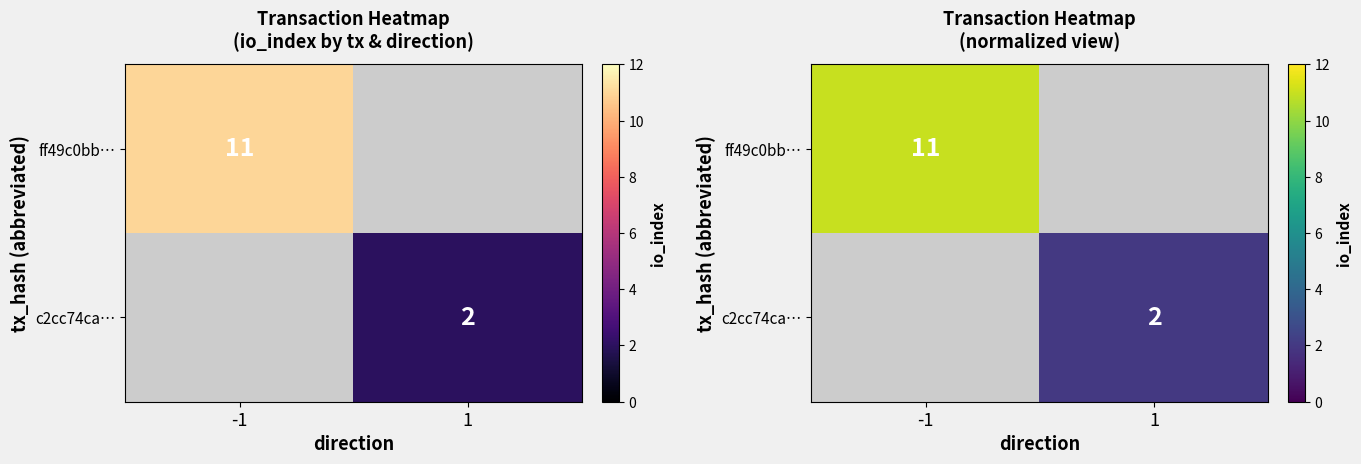

Which category has the lowest value in the c2cc74ca… series?

-1